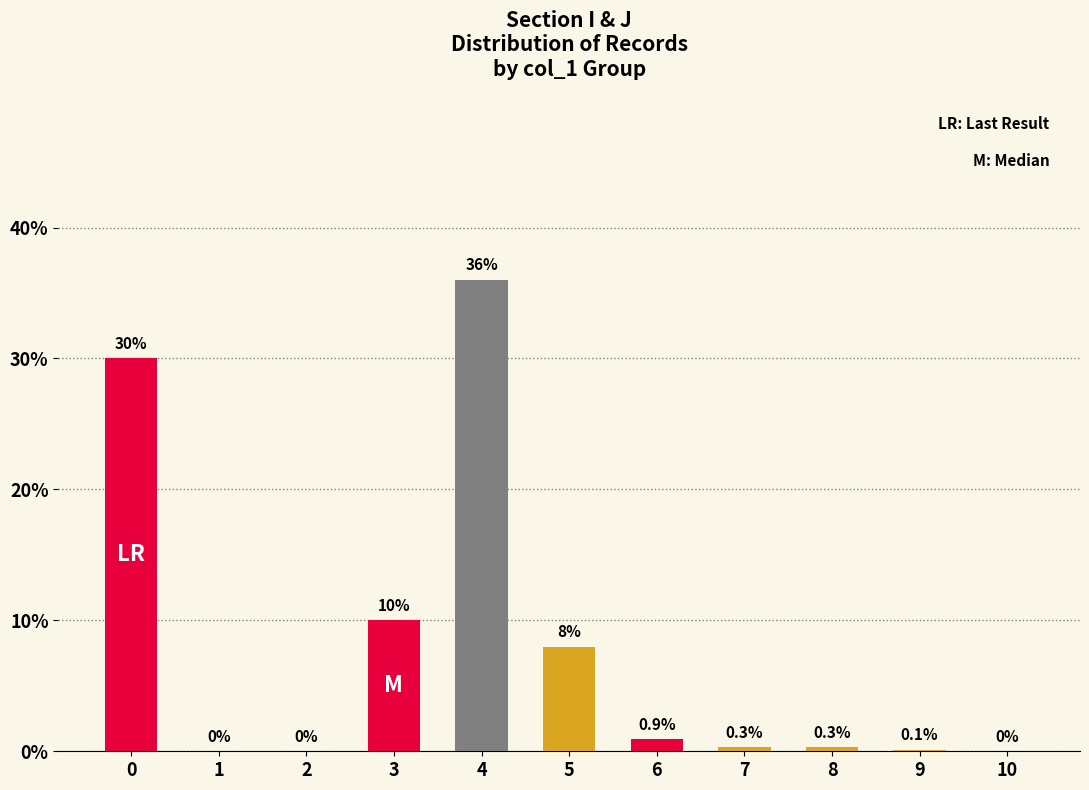

True or false: the data shows 0.3 at 7.

True